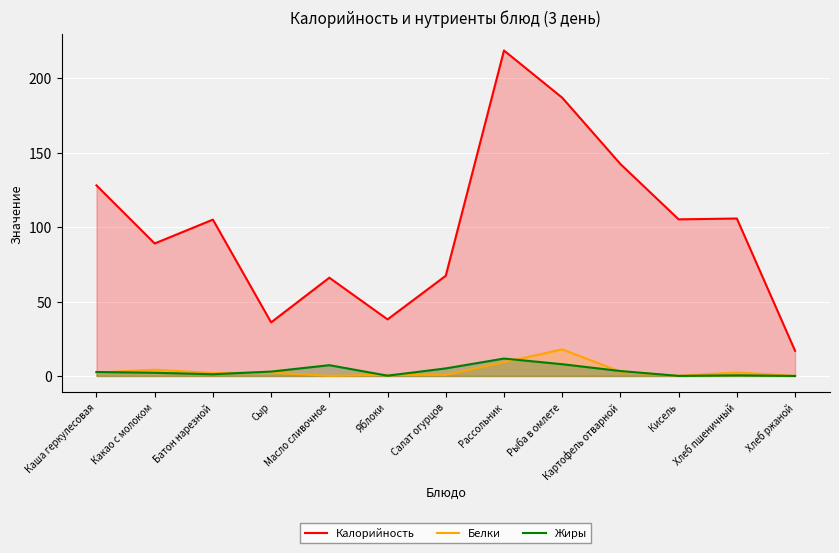

Is it true that Жиры equals 7.9 at Рыба в омлете?

True